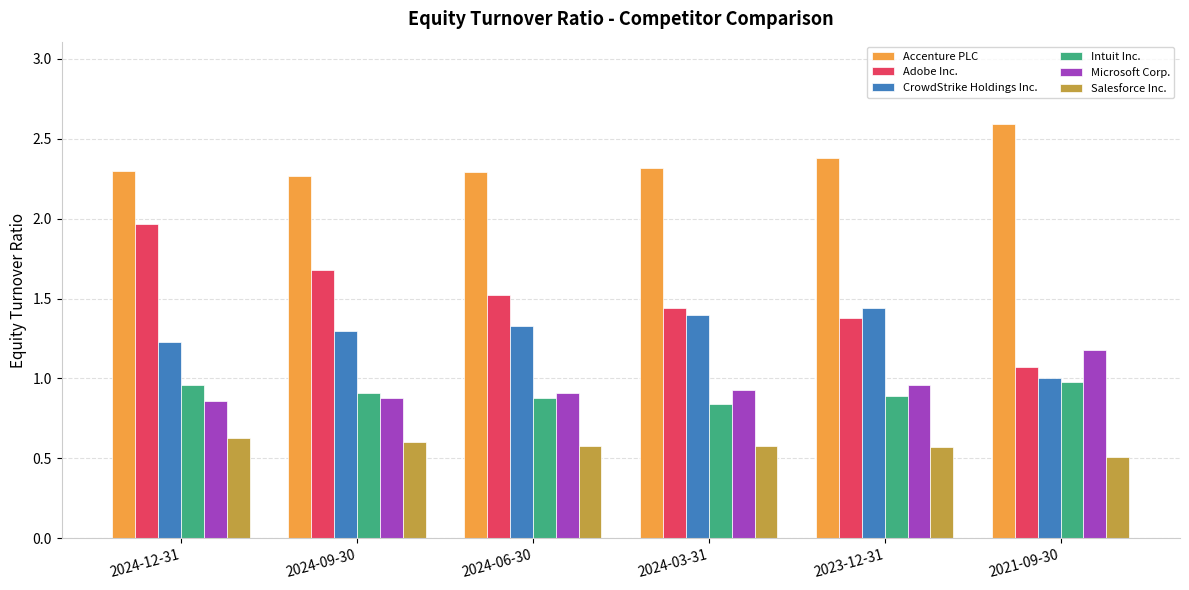

List the series in order of their peak value, highest first.

Accenture PLC, Adobe Inc., CrowdStrike Holdings Inc., Microsoft Corp., Intuit Inc., Salesforce Inc.